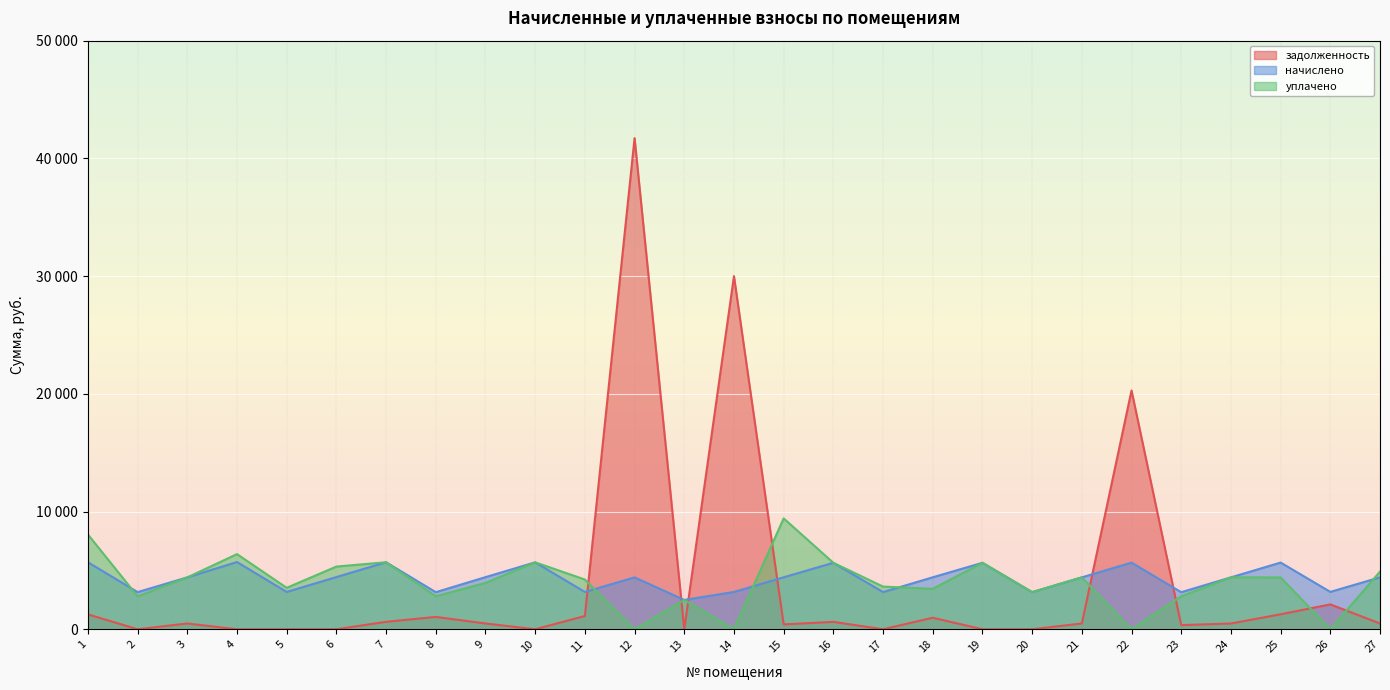

True or false: уплачено has more than 0 interior local peaks.

True